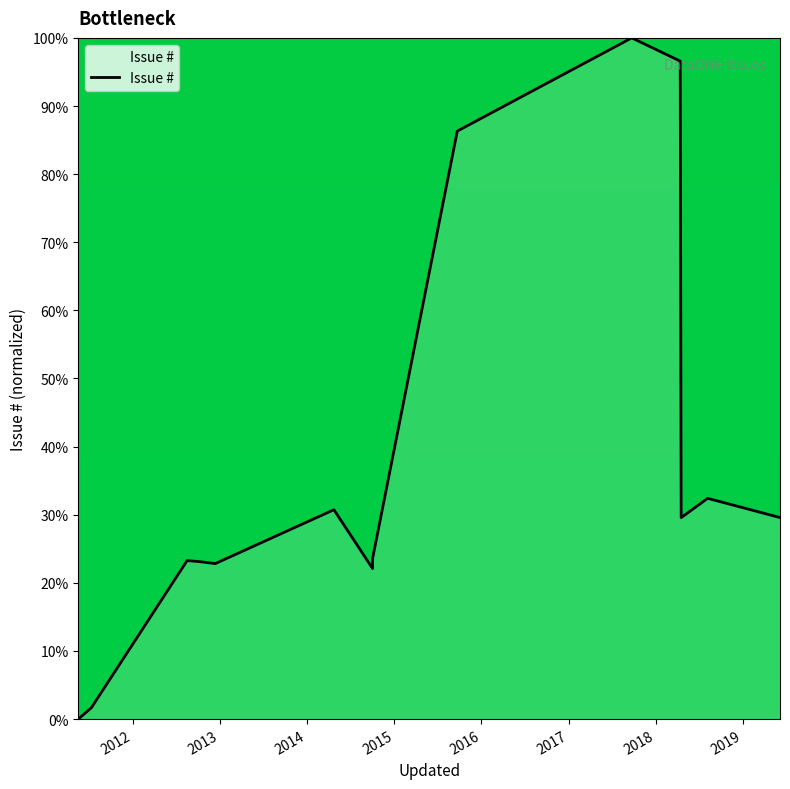

The value at 2014 is 7.7. True or false?

False